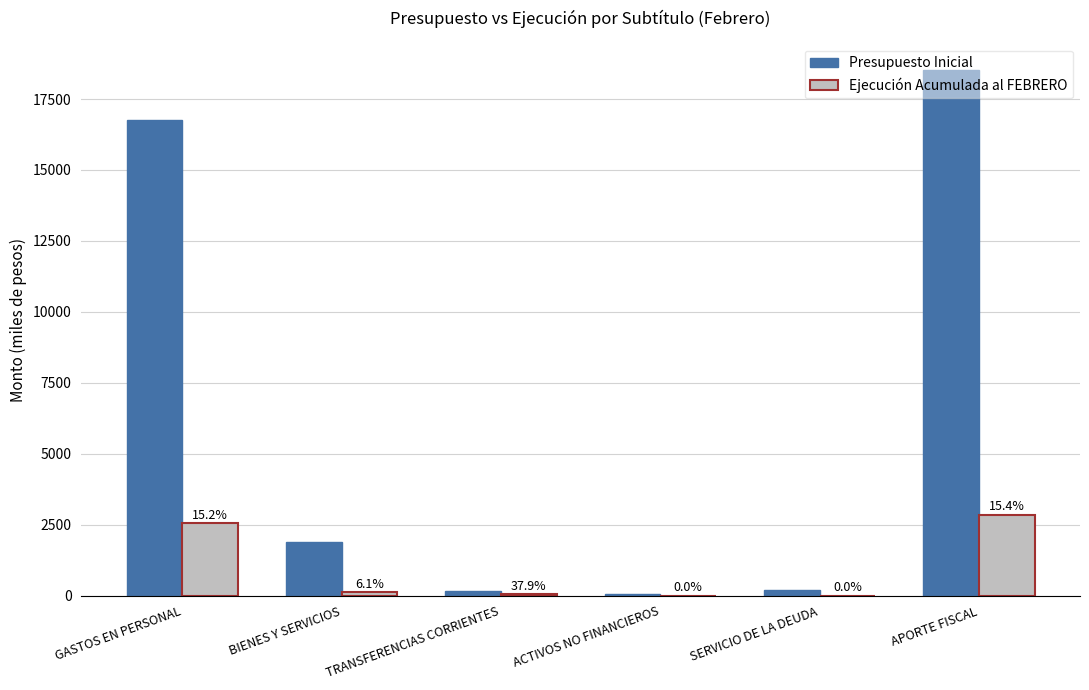

True or false: Presupuesto Inicial has a value of 3313.8 at BIENES Y SERVICIOS.

False